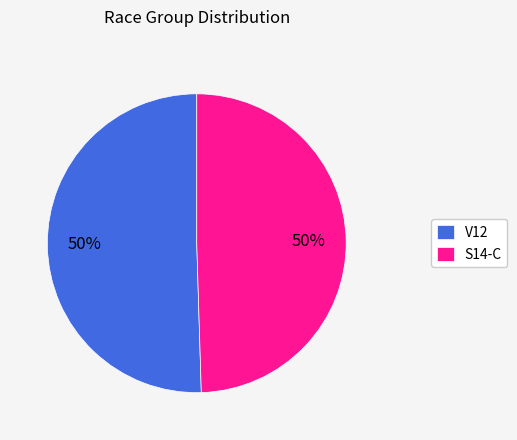

Combined, do S14-C and V12 account for over 50%?

Yes